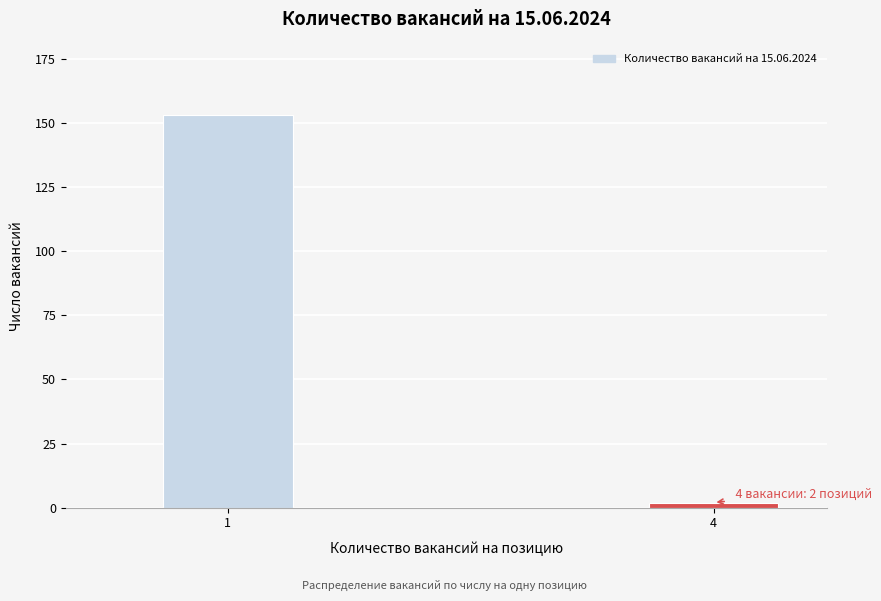

Reading left to right, list all the values displayed in this chart.

1=153	4=2